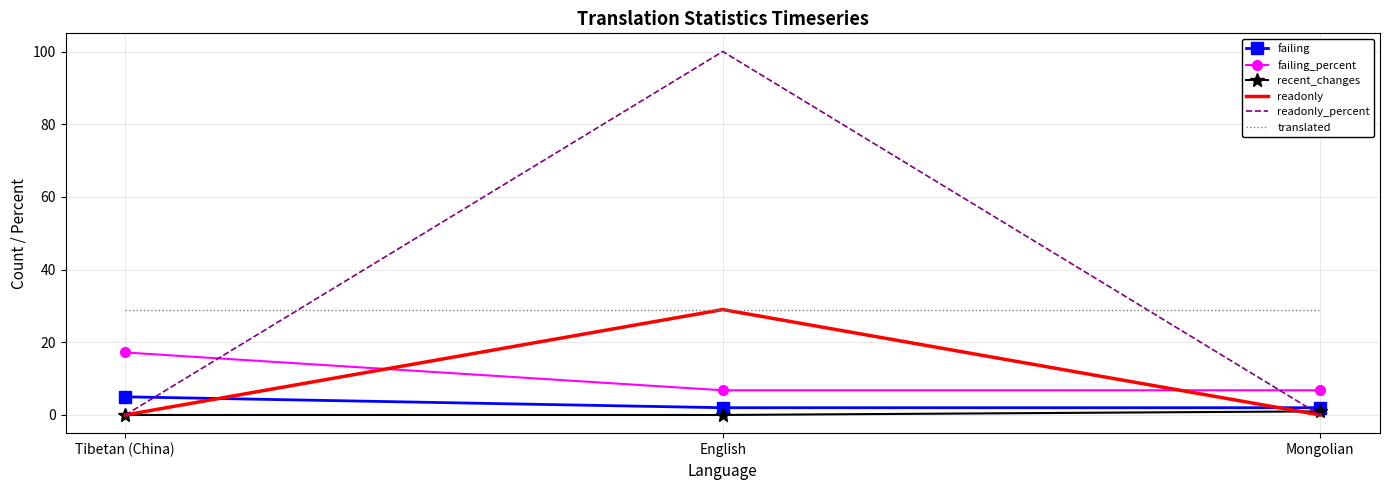

At how many categories does at least one series exceed 3?

3